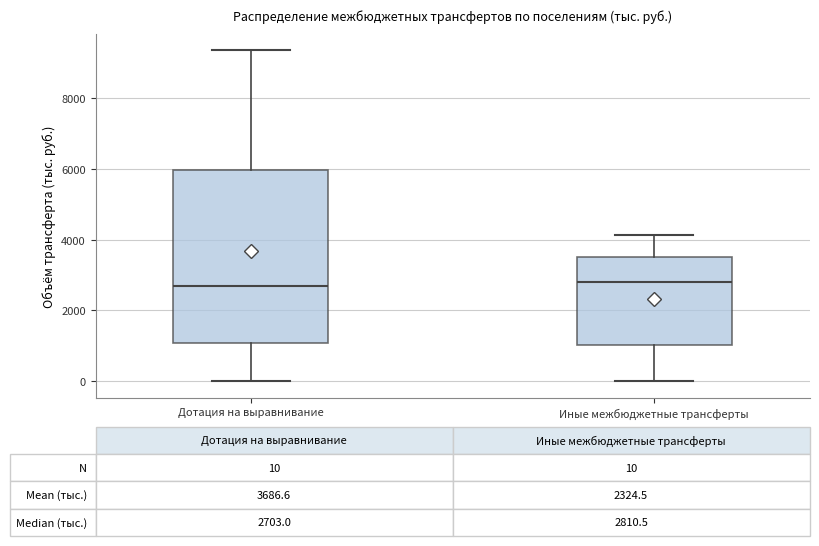

Which box is the tallest, from its lower edge to its upper edge?

Дотация на выравнивание